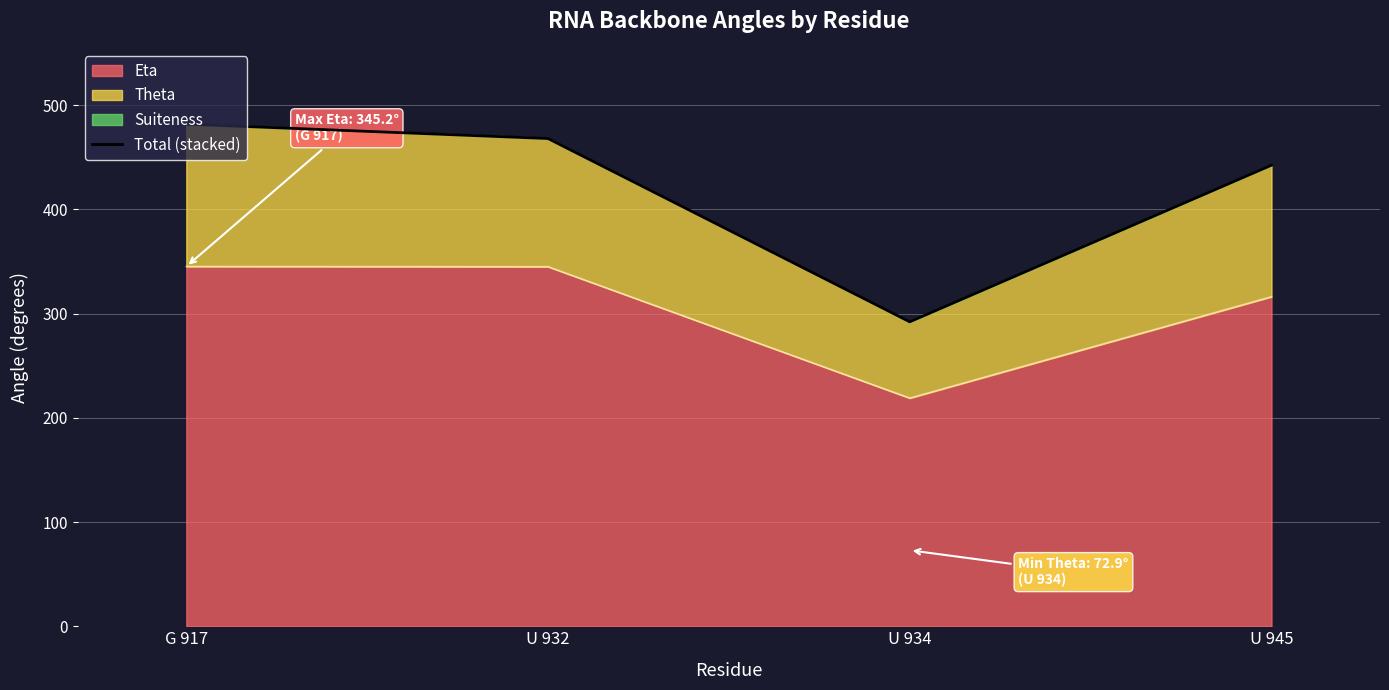

How many data points are less than 468?

2